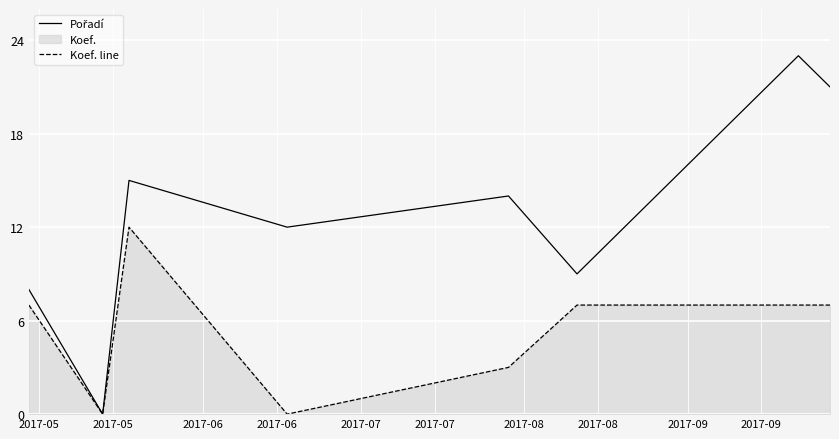

Reading left to right, extract all data points from this chart.

Pořadí: 8	0	15	12	14	9	23	21
Koef. line: 7	0	12	0	3	7	7	7